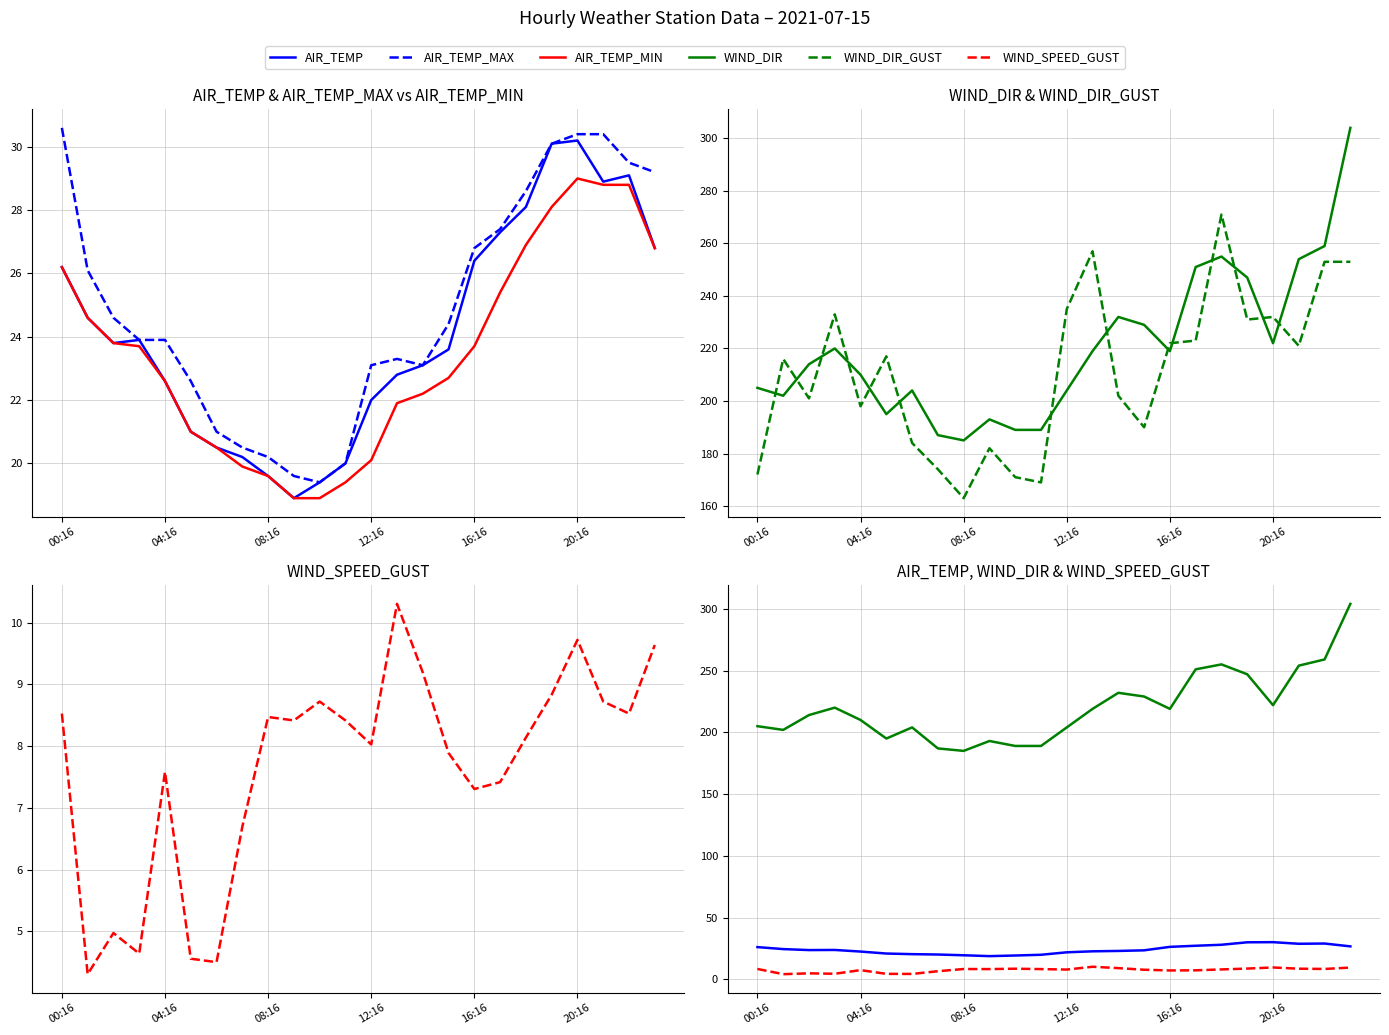

How many interior local valleys does the WIND_SPEED_GUST series have?

7